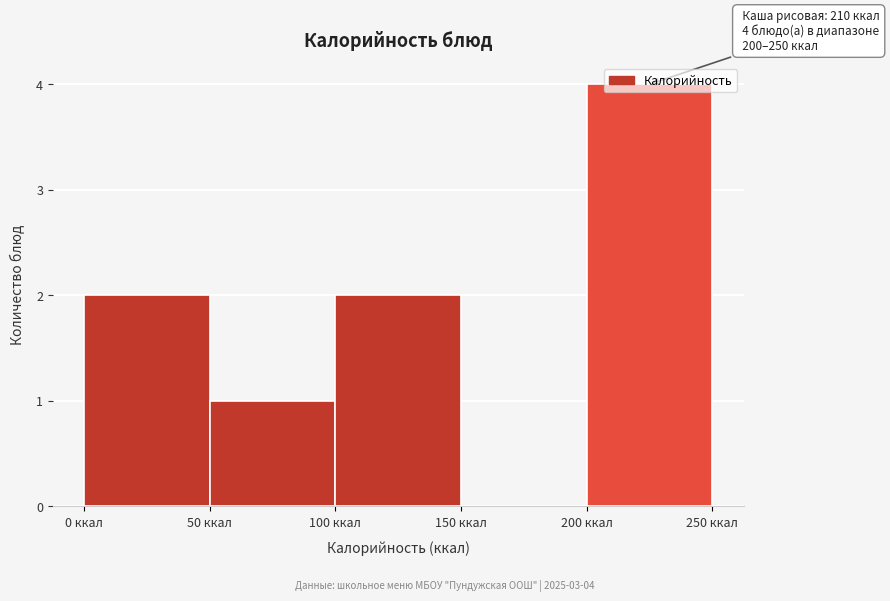

Which range on the x-axis has the tallest bar?

200 to 250